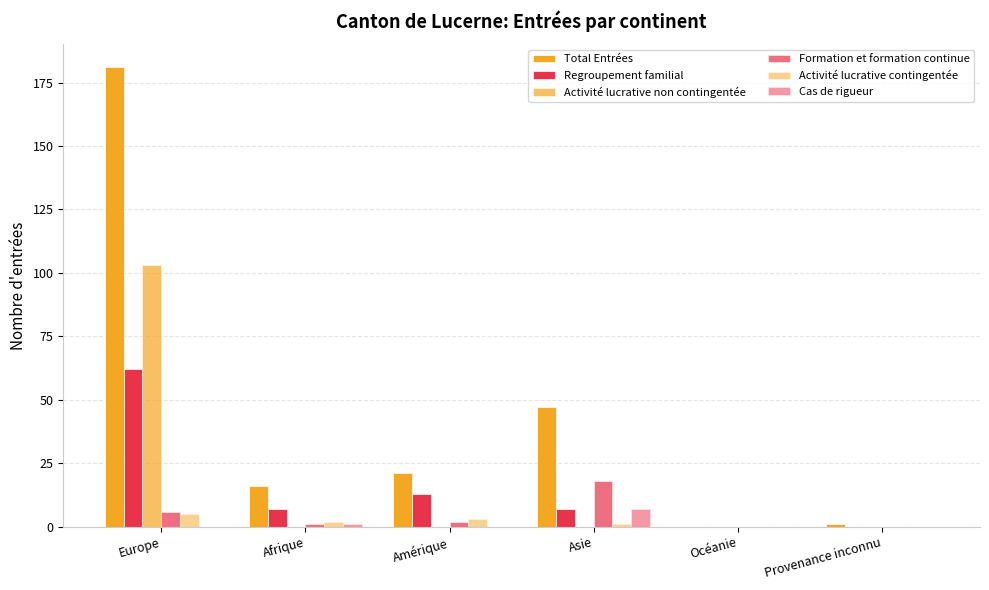

How many groups of bars are there?

6